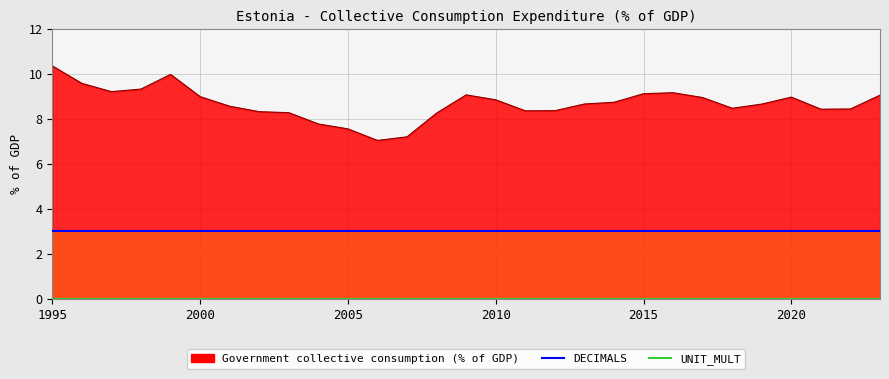

True or false: DECIMALS and UNIT_MULT cross at least once.

False